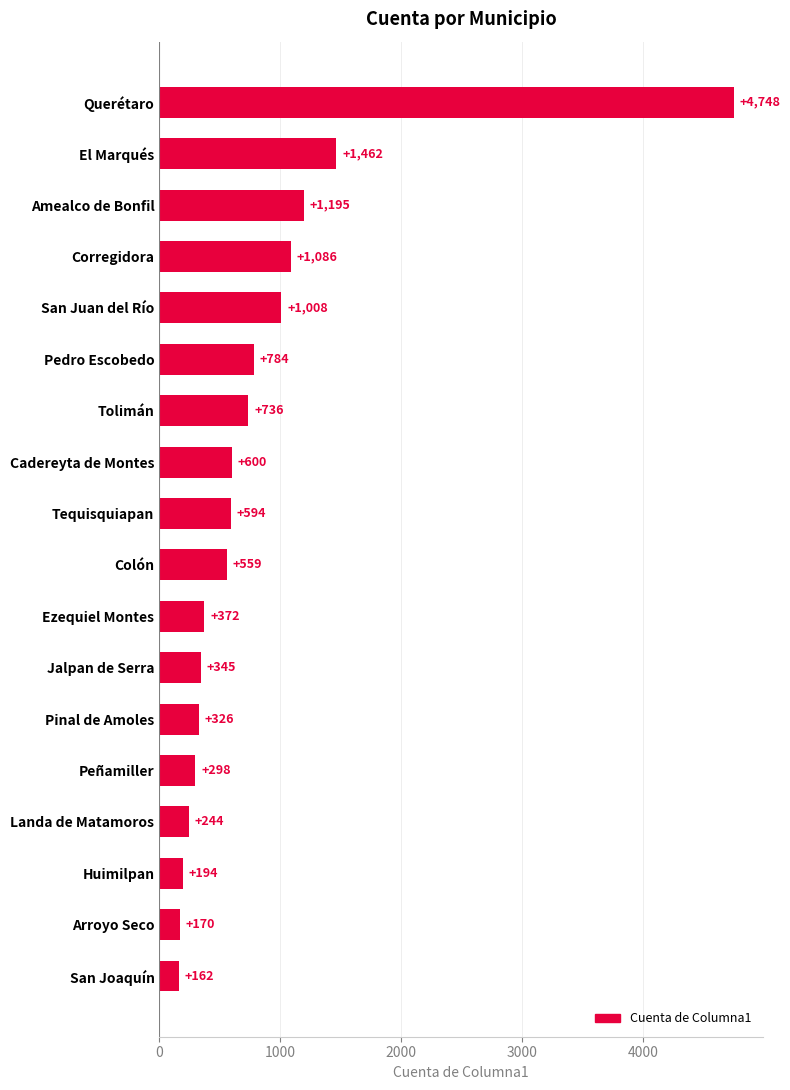

Are the bars horizontal?

Yes